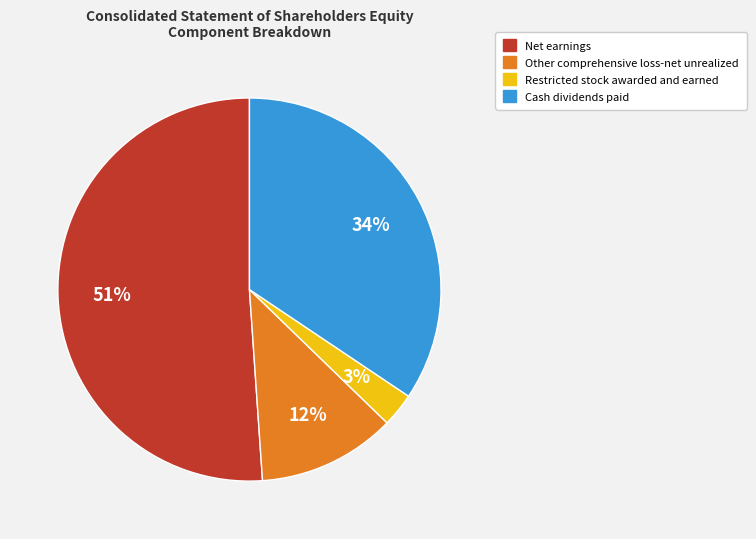

Do Restricted stock awarded and earned and Cash dividends paid together represent more than half of the pie?

No